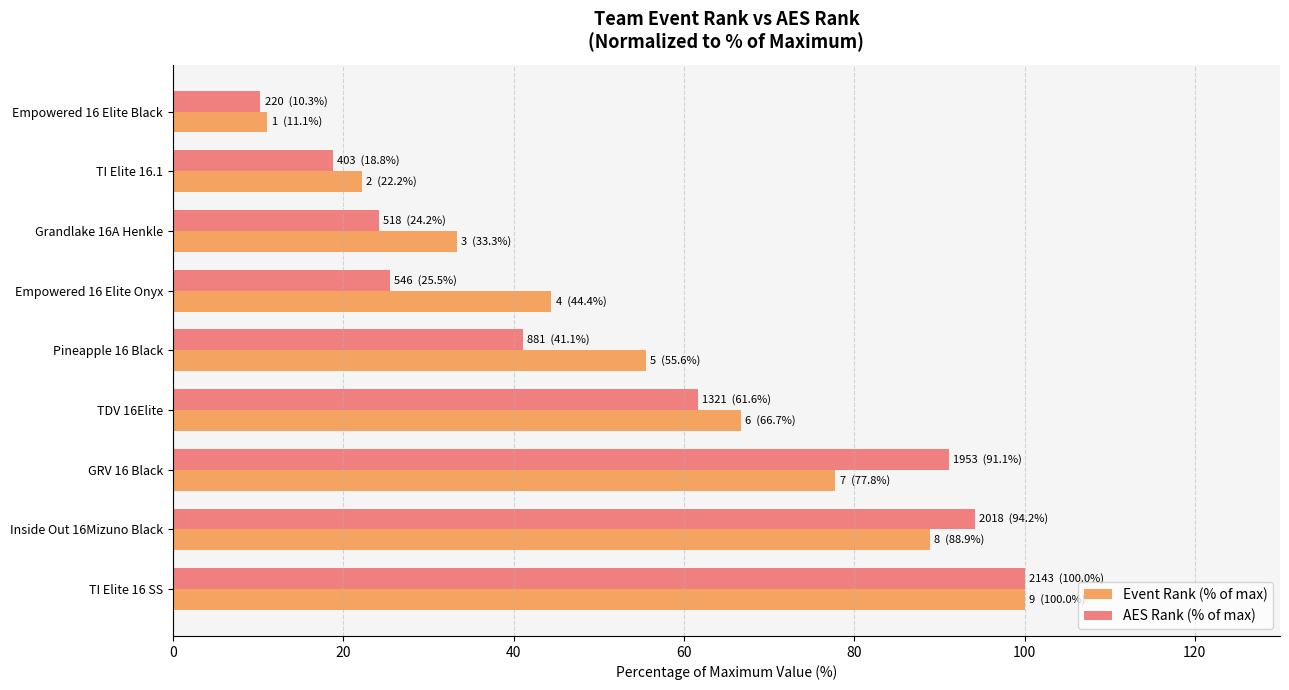

The AES Rank (% of max) series shows 94.2 at Inside Out 16Mizuno Black. True or false?

True